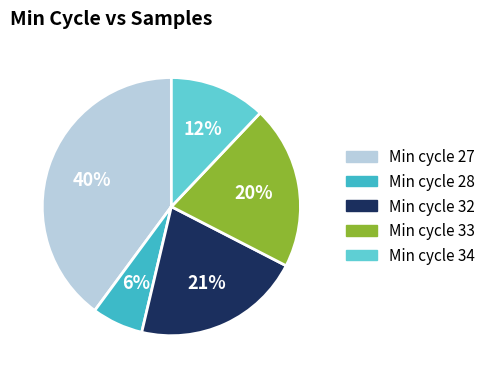

To the nearest percent, what is the average slice percentage?

20%